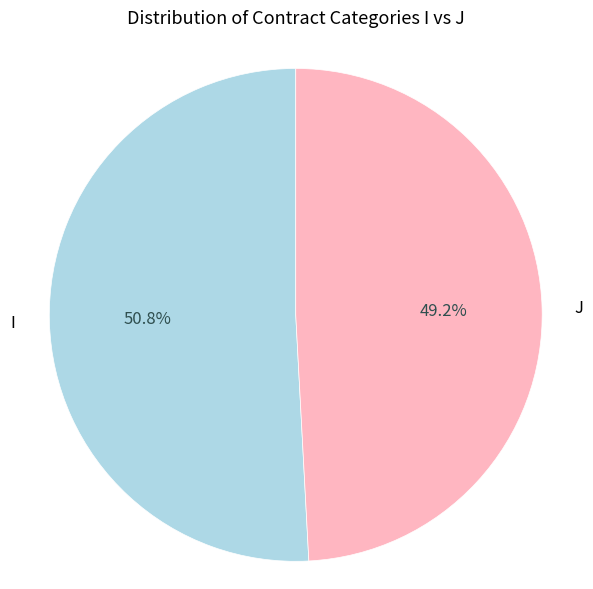

Is there any slice that represents more than half of the pie?

Yes